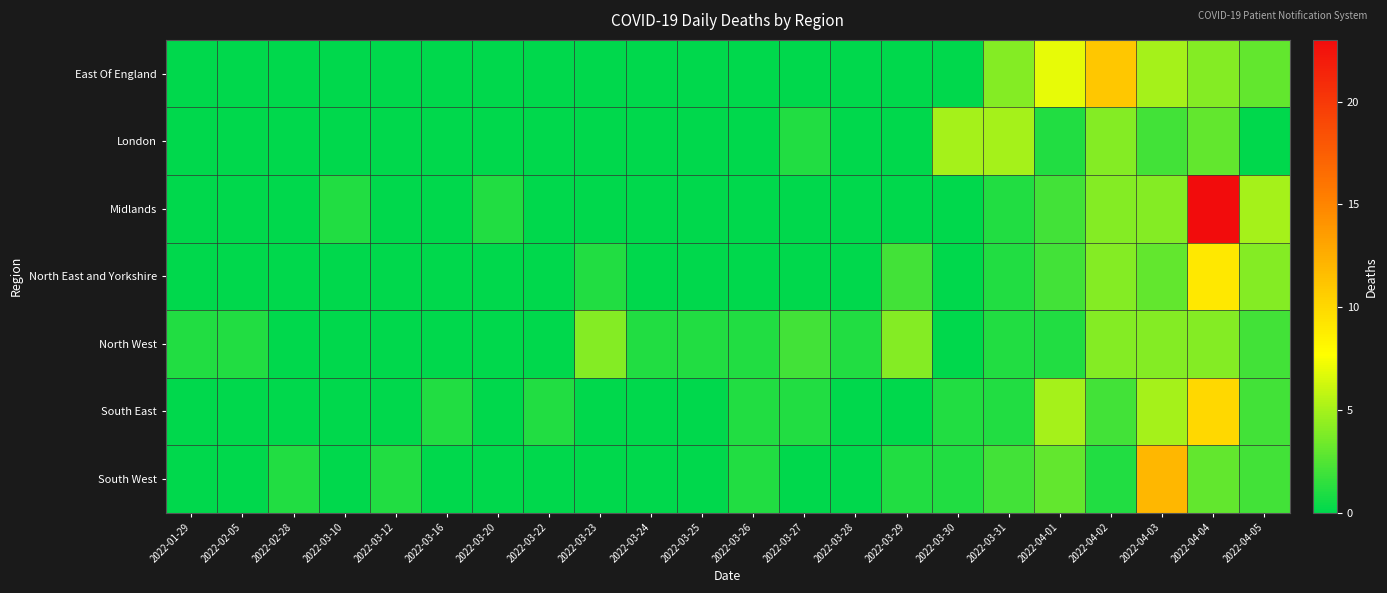

At which category does the chart reach its minimum across all series?

2022-01-29